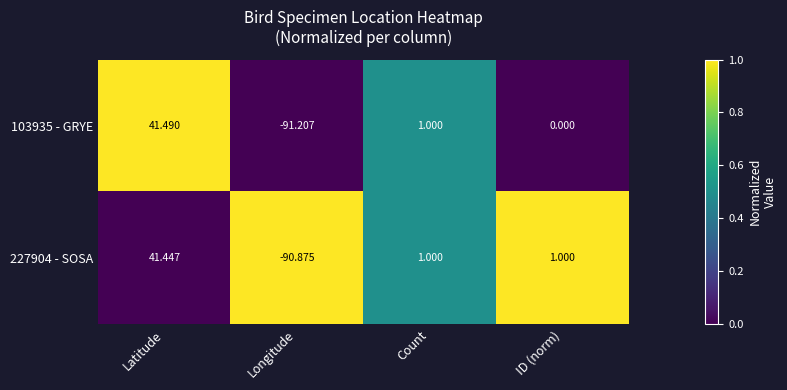

What is the maximum value shown in the chart?

41.5